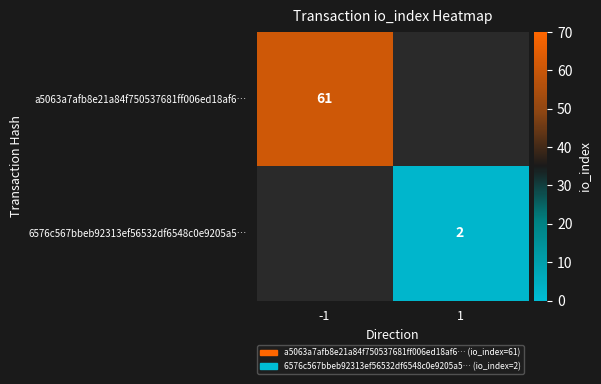

The 6576c567bbeb92313ef56532df6548c0e9205a5… series shows 1 at 1. True or false?

False